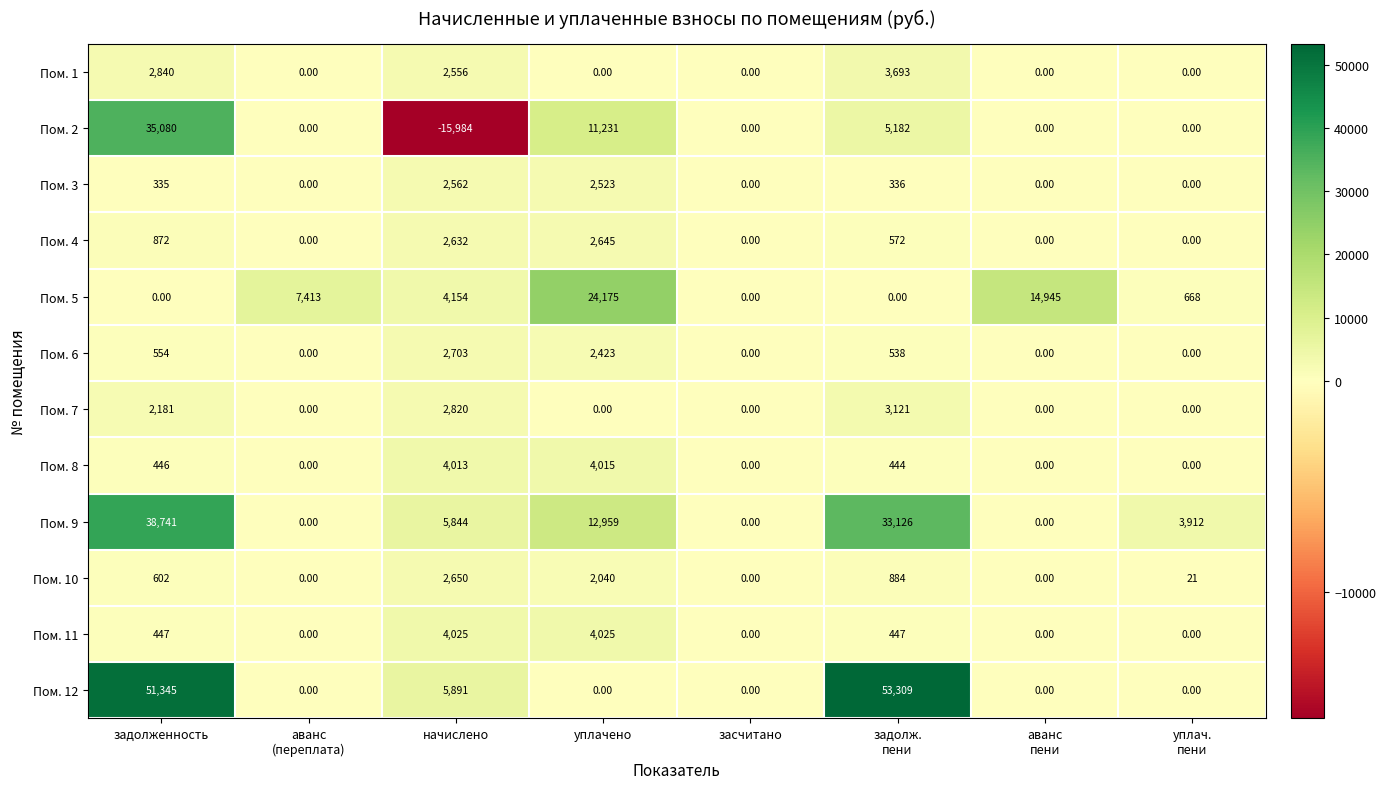

Which series has the largest range (max minus min)?

Пом. 12